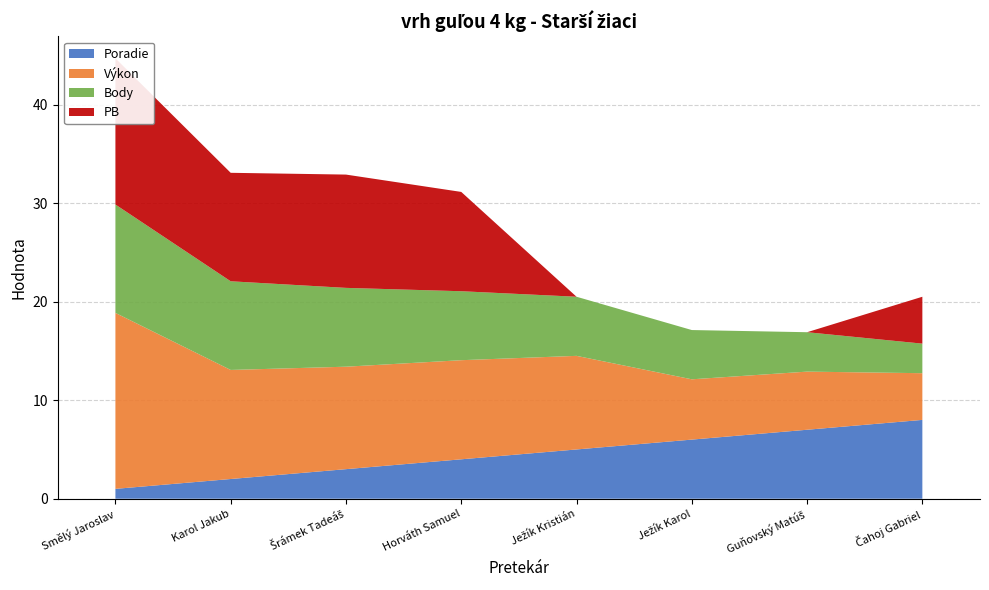

Reading right to left, transcribe all the data shown in this chart.

Poradie: Čahoj Gabriel=8.0	Guňovský Matúš=7.0	Ježík Karol=6.0	Ježík Kristián=5.0	Horváth Samuel=4.0	Šrámek Tadeáš=3.0	Karol Jakub=2.0	Smělý Jaroslav=1.0
Výkon: Čahoj Gabriel=4.7	Guňovský Matúš=5.9	Ježík Karol=6.1	Ježík Kristián=9.5	Horváth Samuel=10.1	Šrámek Tadeáš=10.4	Karol Jakub=11.1	Smělý Jaroslav=17.9
Body: Čahoj Gabriel=3.0	Guňovský Matúš=4.0	Ježík Karol=5.0	Ježík Kristián=6.0	Horváth Samuel=7.0	Šrámek Tadeáš=8.0	Karol Jakub=9.0	Smělý Jaroslav=11.0
PB: Čahoj Gabriel=4.8	Guňovský Matúš=0.0	Ježík Karol=0.0	Ježík Kristián=0.0	Horváth Samuel=10.1	Šrámek Tadeáš=11.5	Karol Jakub=11.0	Smělý Jaroslav=14.8